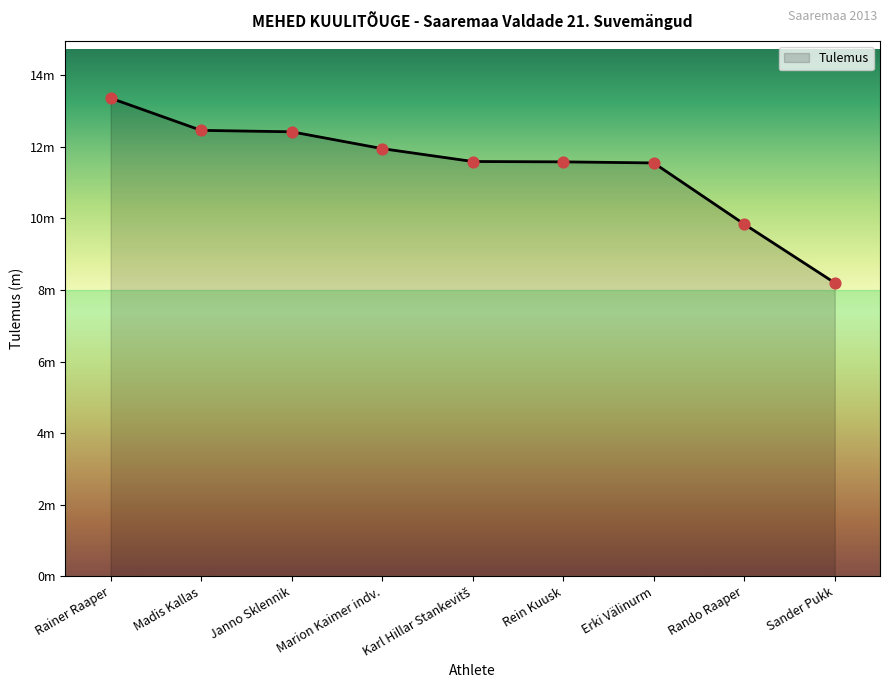

Between Sander Pukk and Rando Raaper, which is larger?

Rando Raaper